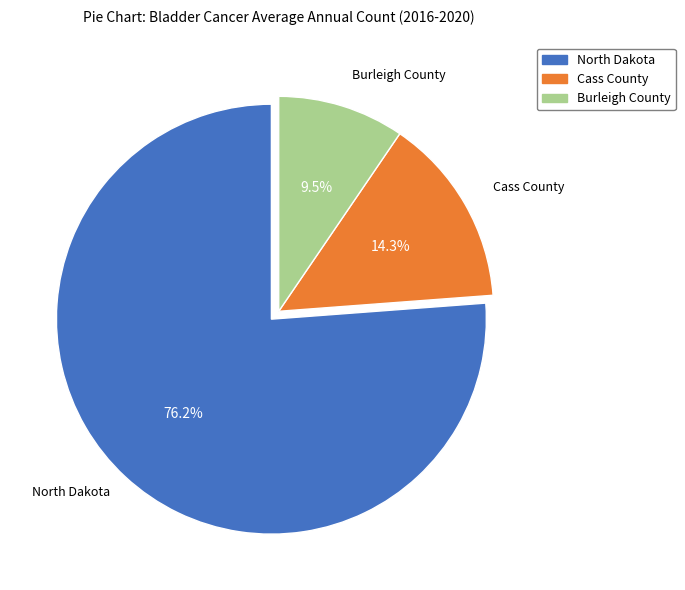

What is the total percentage of Burleigh County and North Dakota?

85.7%